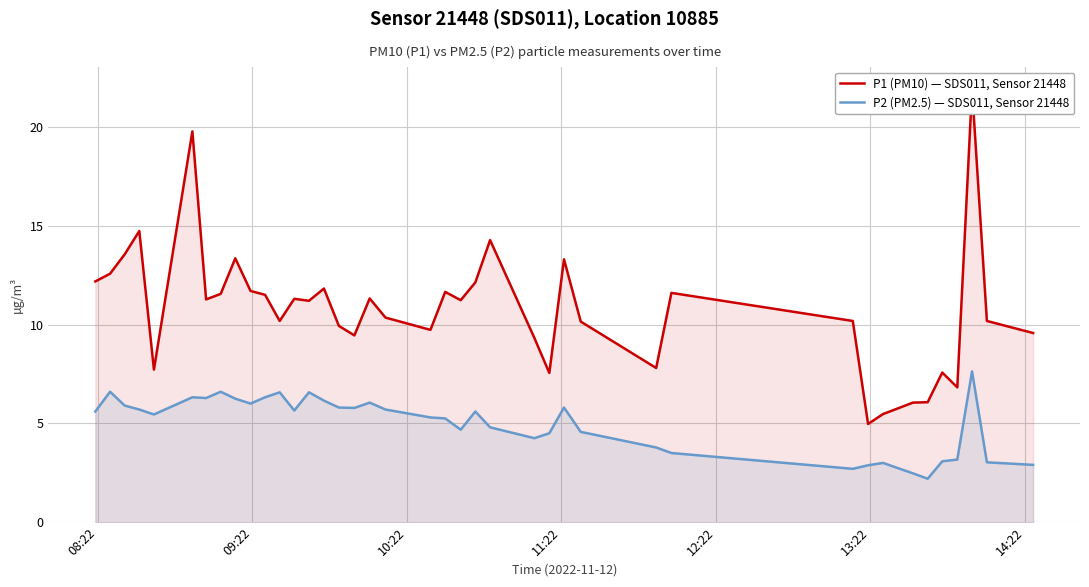

What is the highest value of the P2 (PM2.5) — SDS011, Sensor 21448 series?

7.6